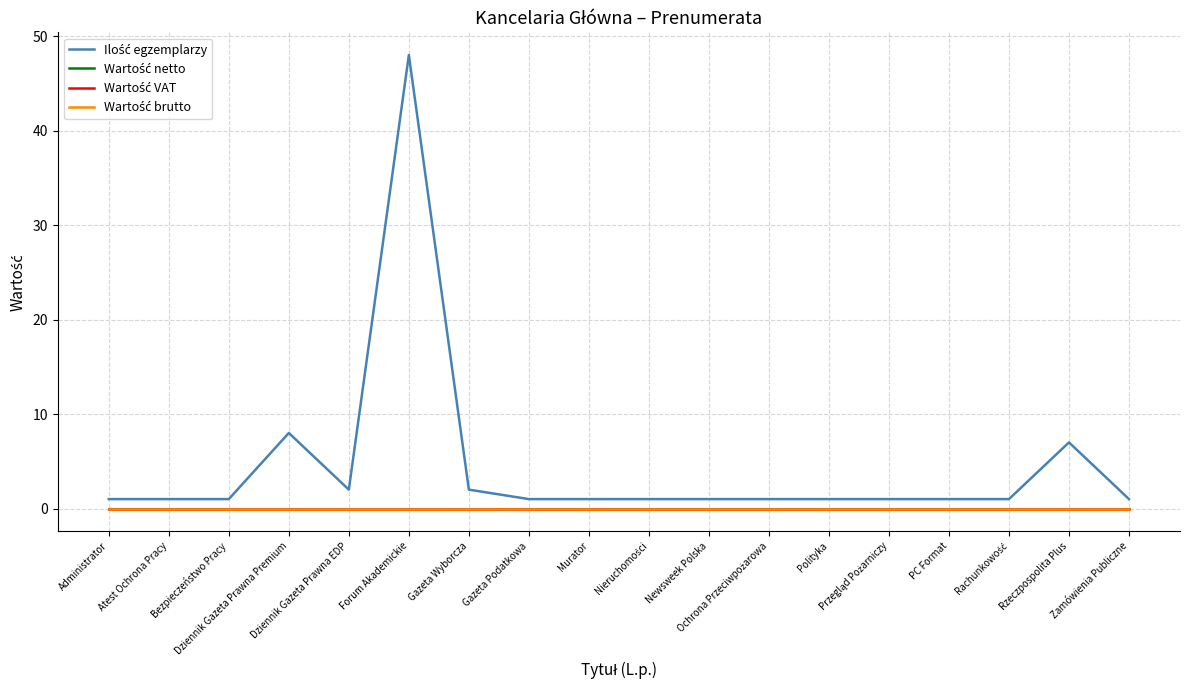

True or false: Wartość VAT and Wartość netto cross at least once.

False